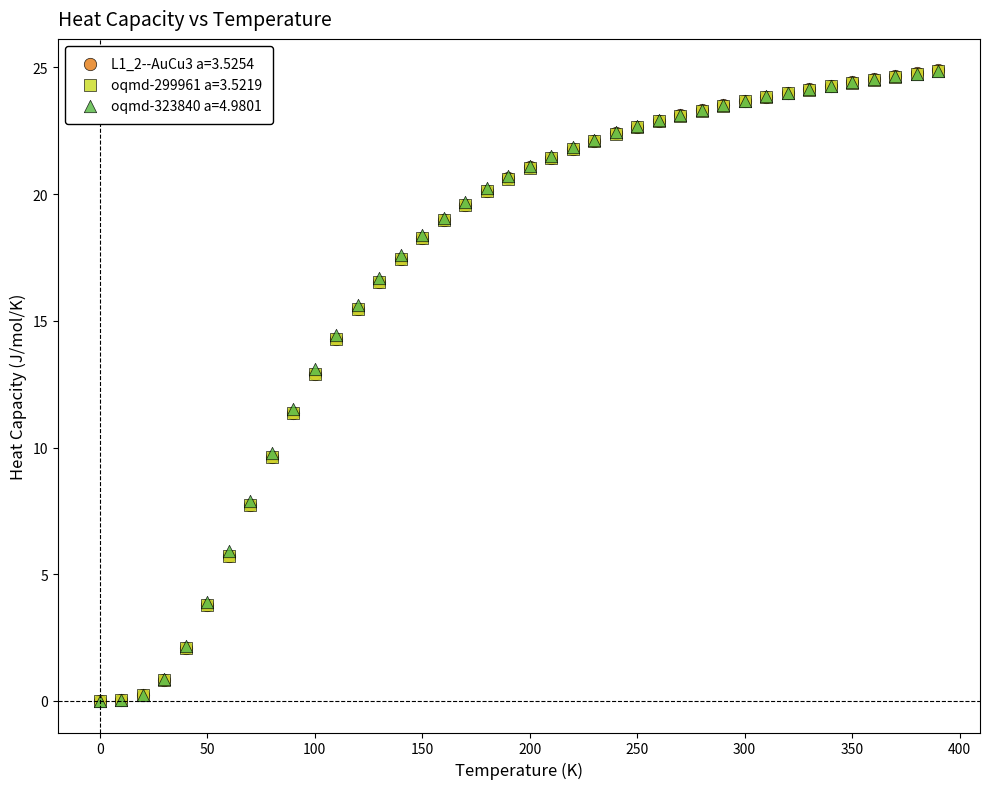

What are all the series names shown in the legend?

L1_2--AuCu3 a=3.5254, oqmd-299961 a=3.5219, oqmd-323840 a=4.9801